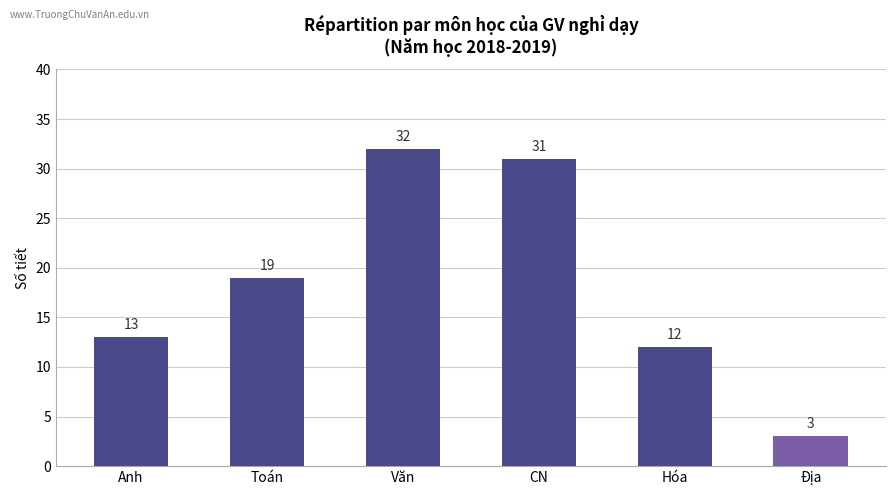

Reading left to right, extract all data points from this chart.

Anh=13	Toán=19	Văn=32	CN=31	Hóa=12	Địa=3